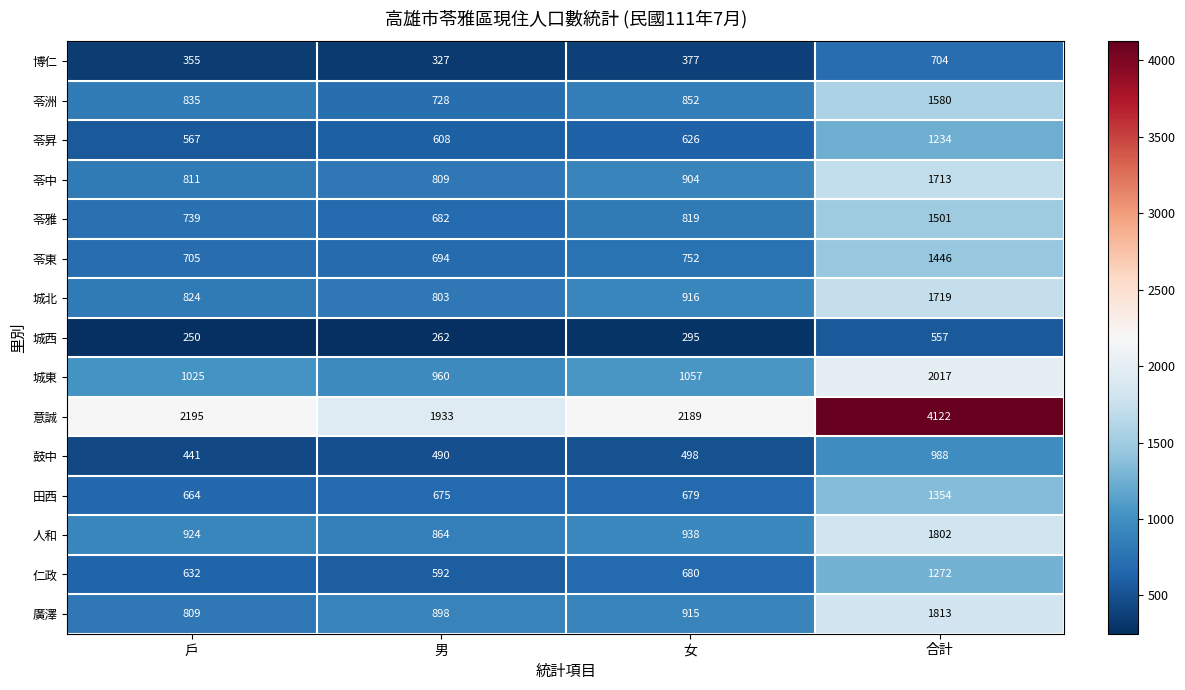

How many data points does each series have?

4